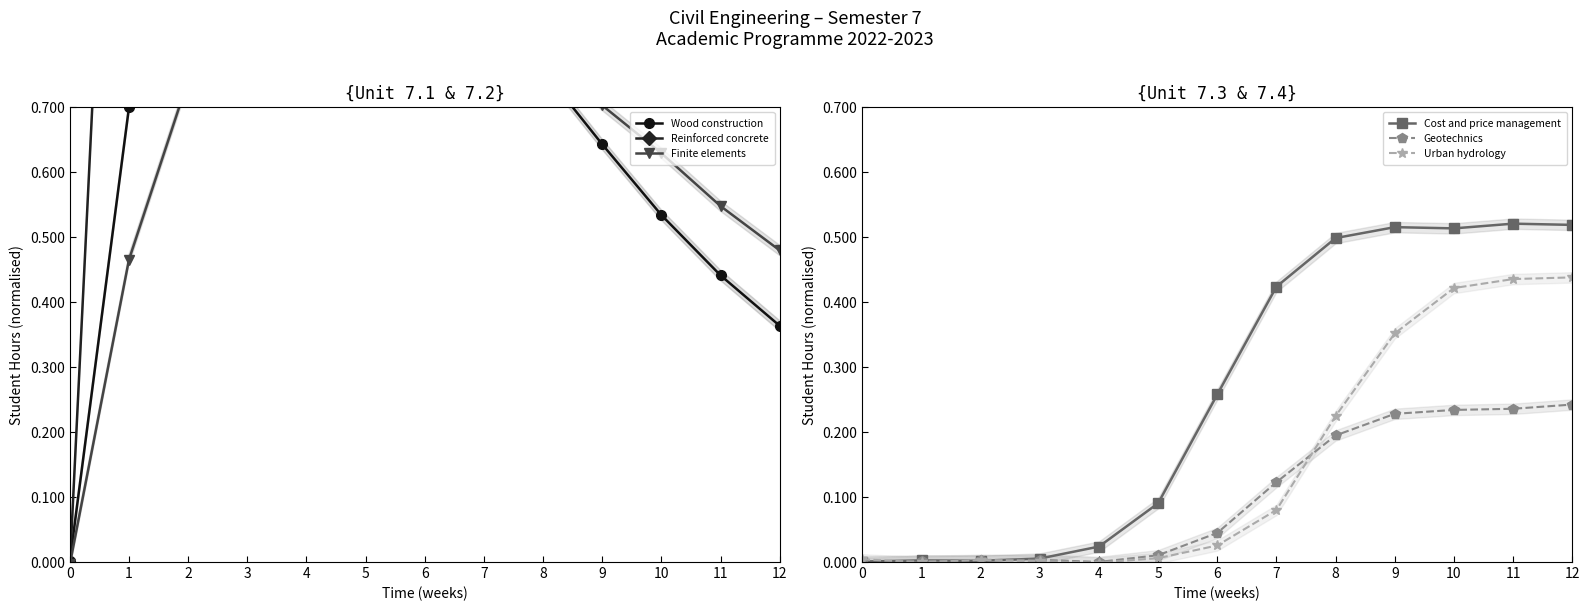

The Geotechnics series shows 0.0 at 2. True or false?

True